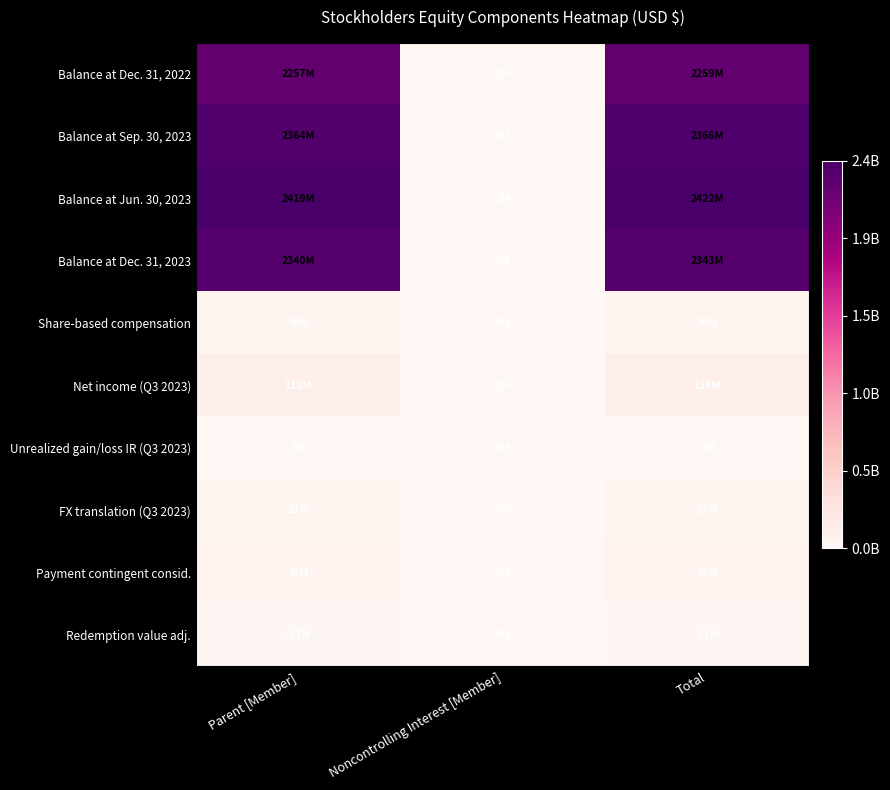

Rank the series at Total from highest to lowest value.

Balance at Jun. 30, 2023, Balance at Sep. 30, 2023, Balance at Dec. 31, 2023, Balance at Dec. 31, 2022, Net income (Q3 2023), Payment contingent consid., Share-based compensation, FX translation (Q3 2023), Redemption value adj., Unrealized gain/loss IR (Q3 2023)